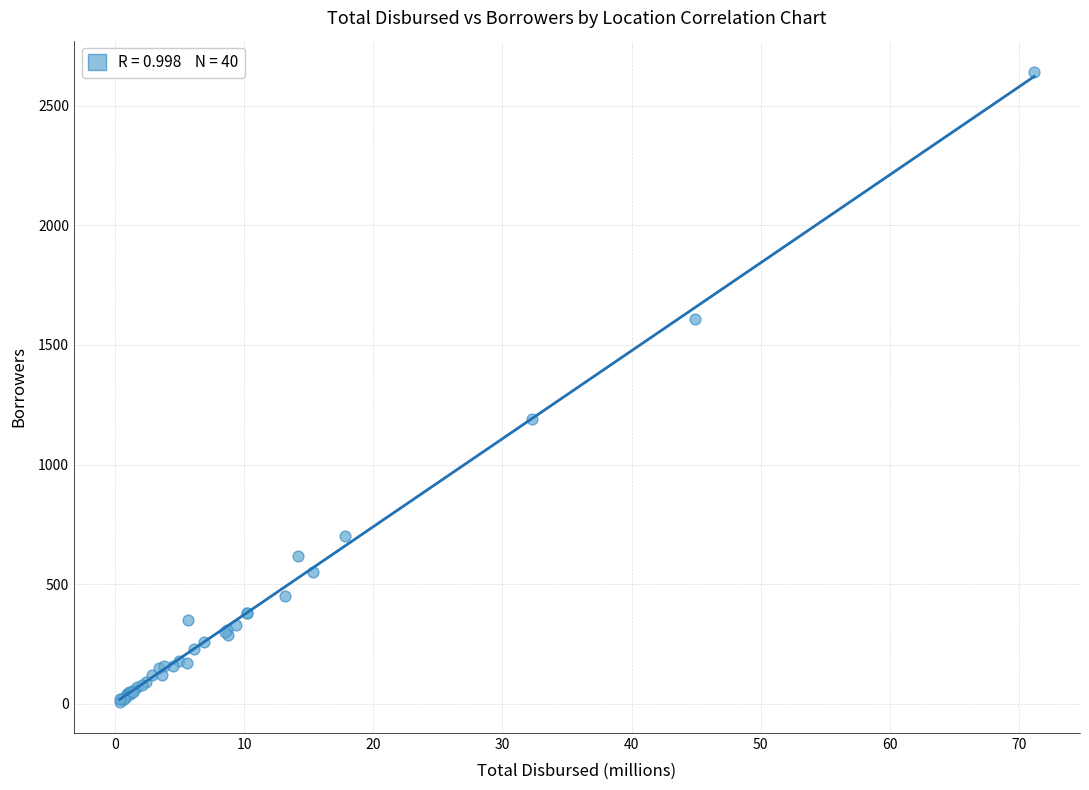

What Y value in the scatter plot is closest to 1325?

1190